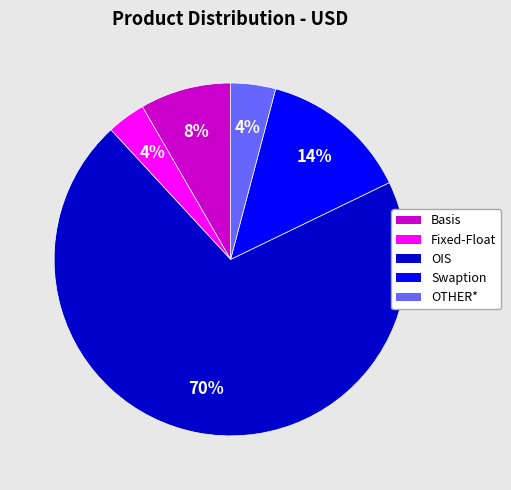

Between Swaption and OIS, which is larger?

OIS